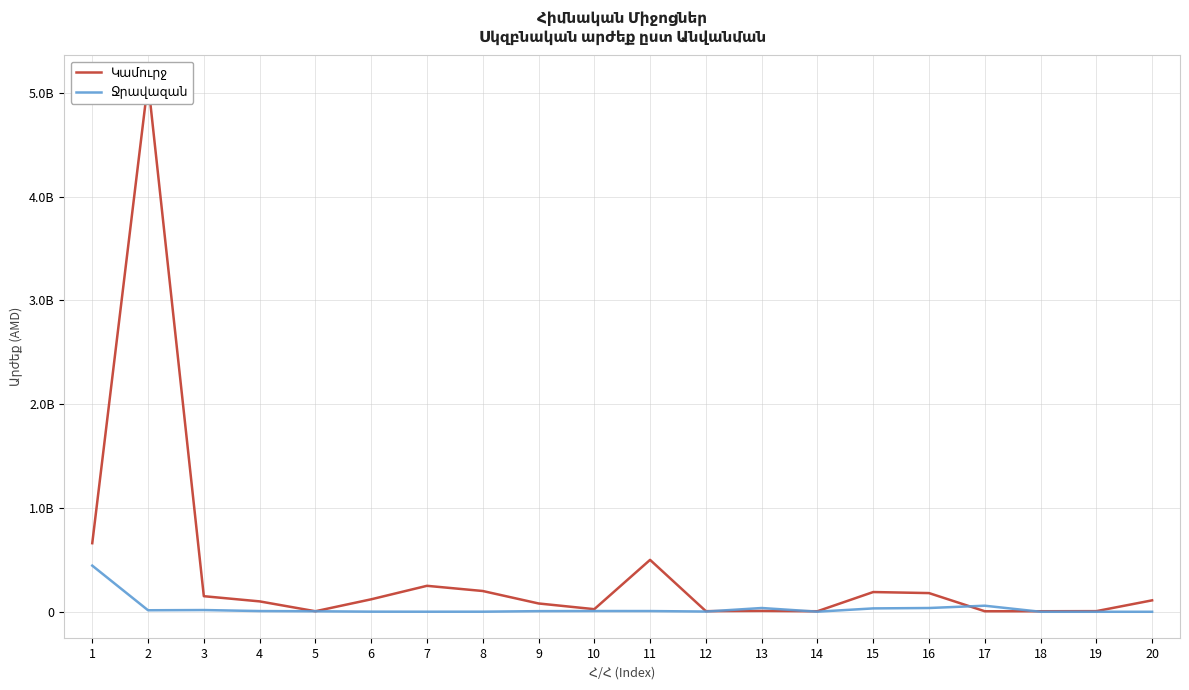

True or false: Ջրավազան has a value of 36136500 at 13.

True